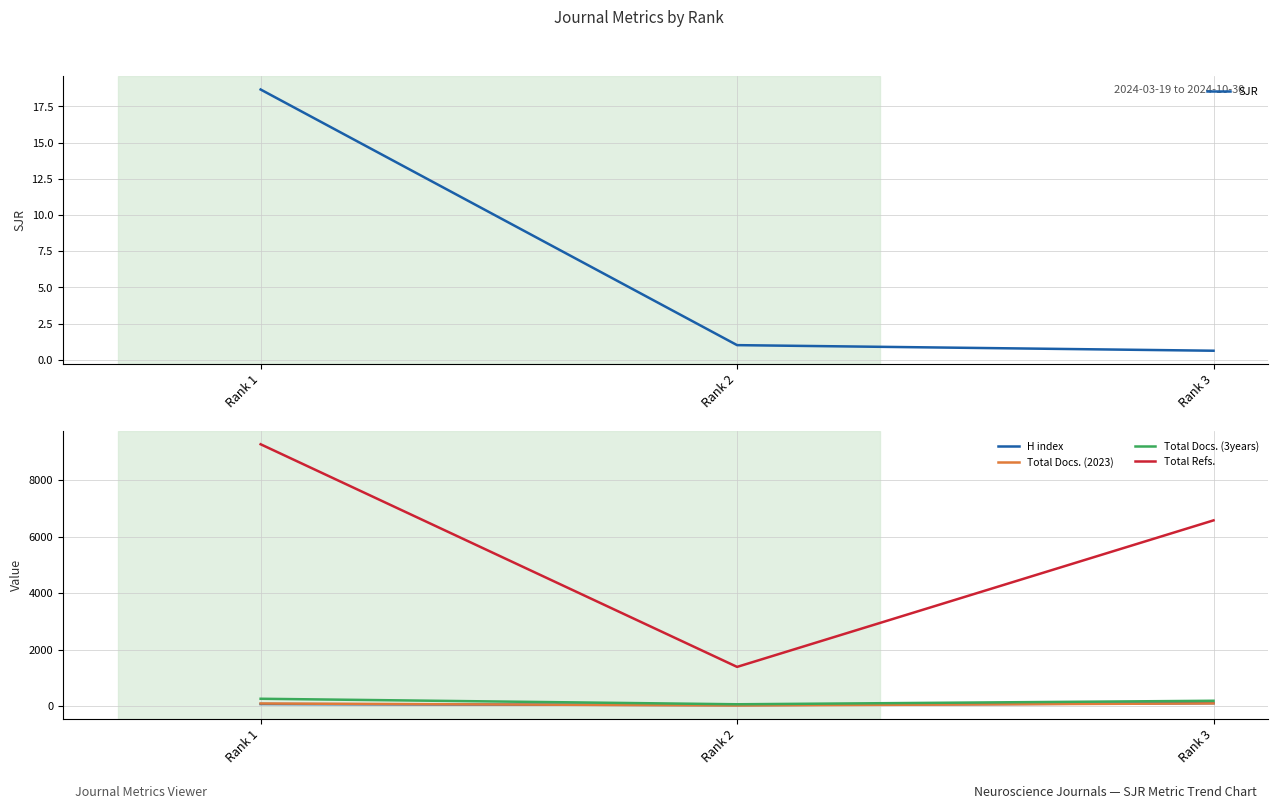

How many lines are shown in the chart?

5